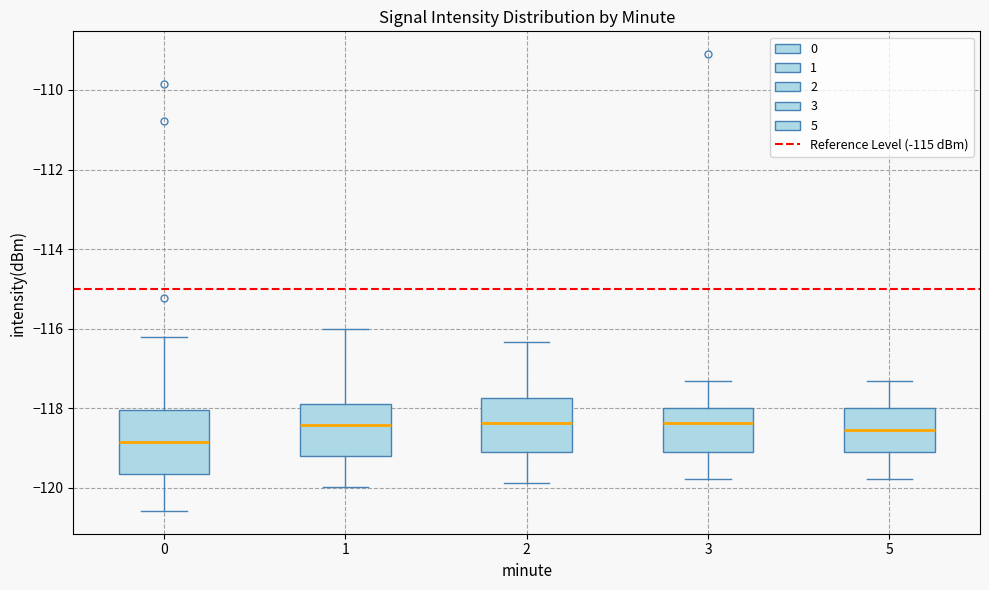

Which box is the tallest, from its lower edge to its upper edge?

0